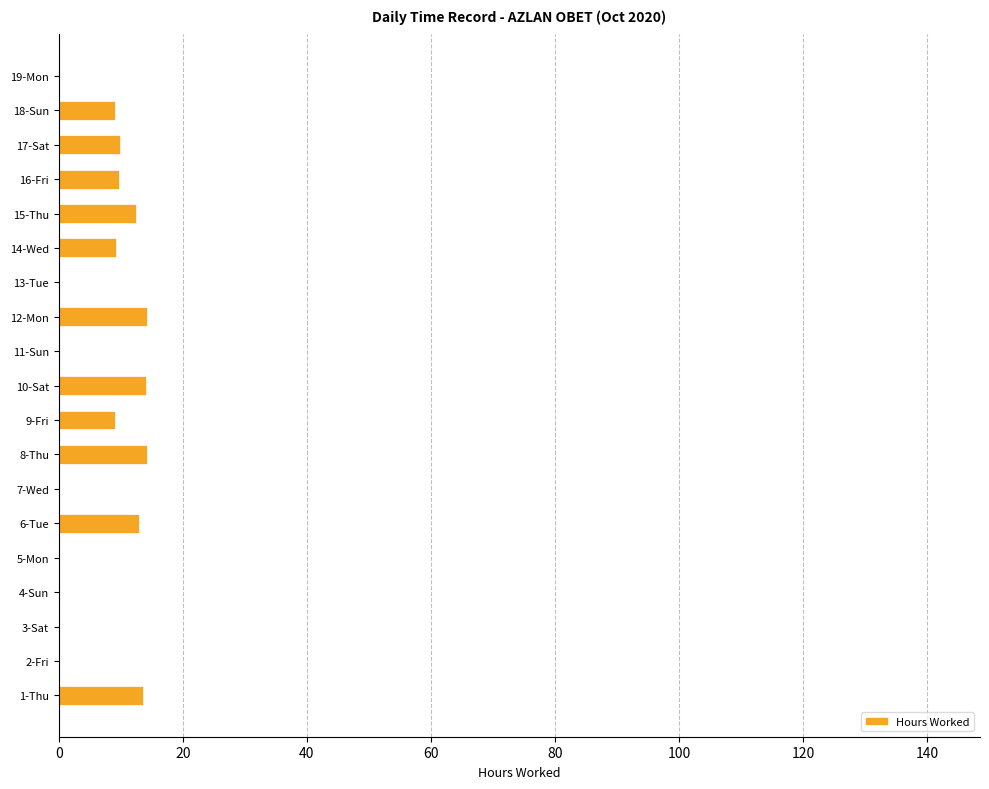

The value at 3-Sat is 0.0. True or false?

True